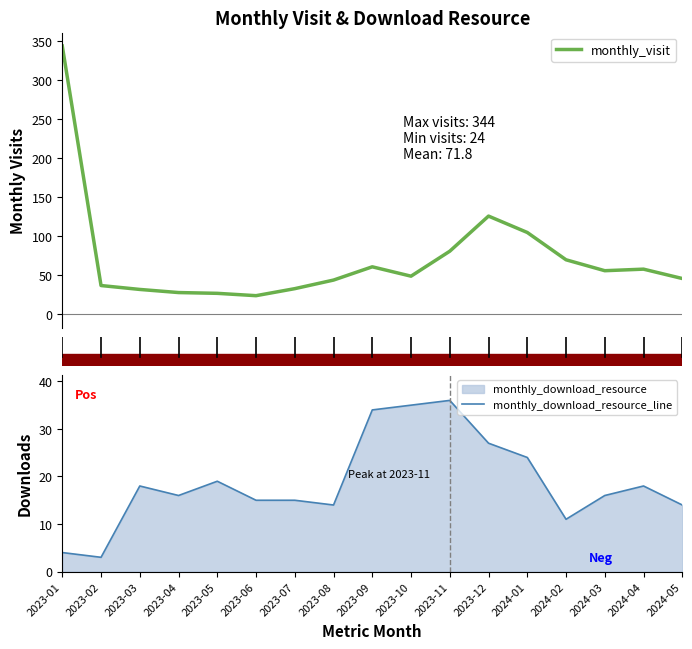

Which category has the lowest value across all series?

2023-02